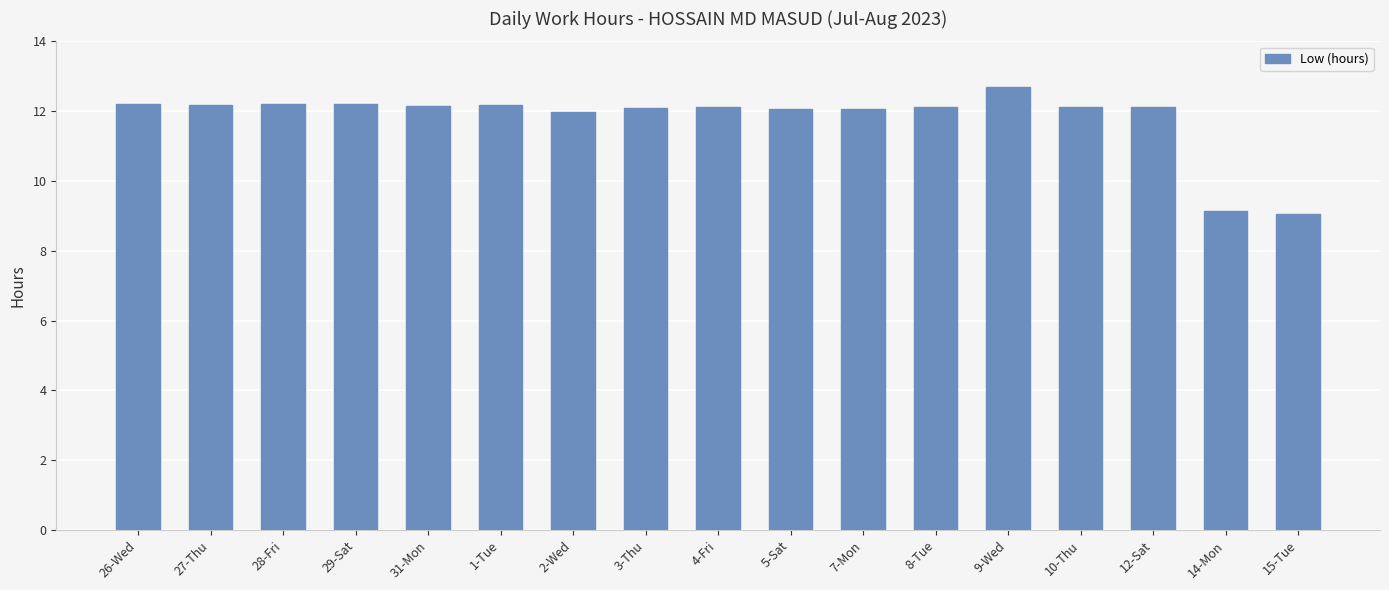

What position from the left is 31-Mon?

5